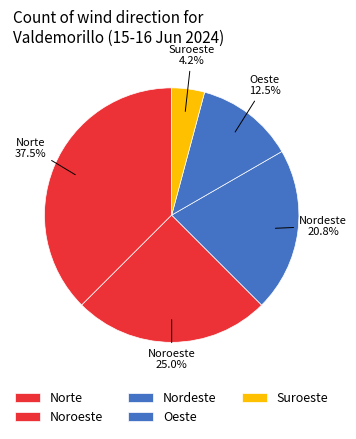

What is the smallest slice in the pie chart?

Suroeste